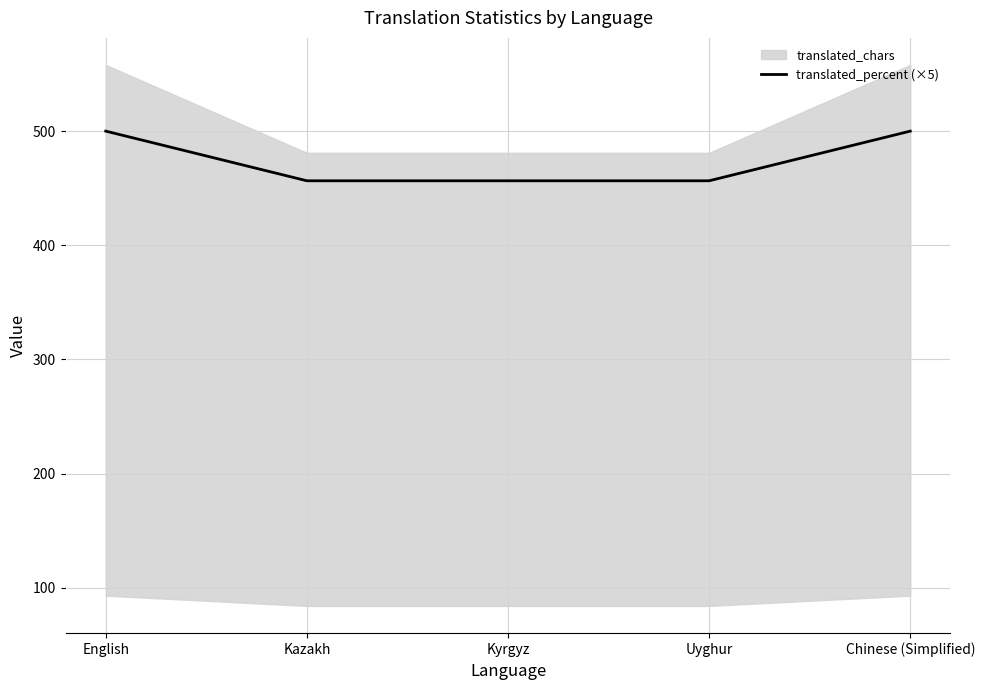

Is it true that the value at English is 500.0?

True